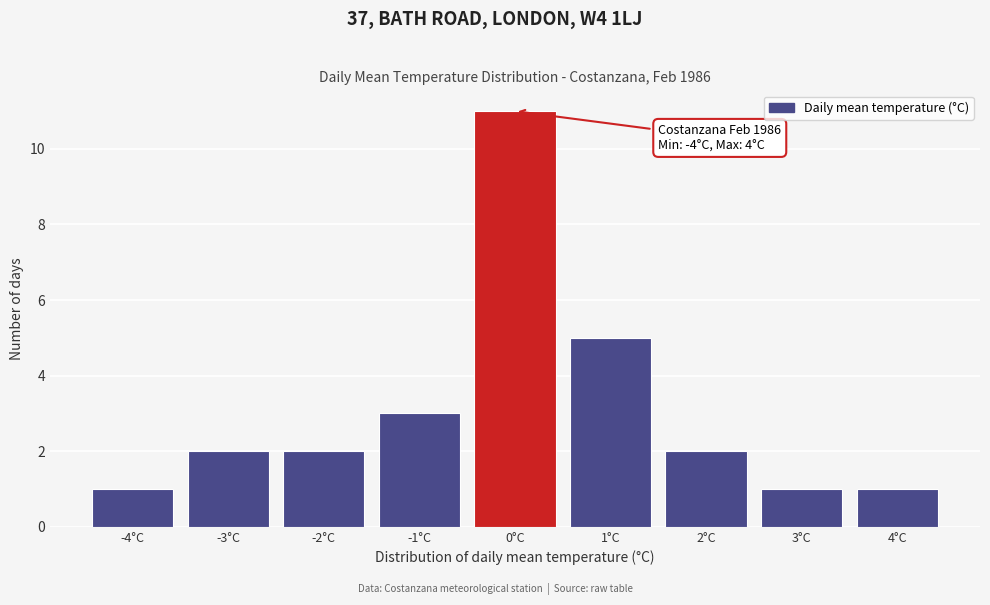

Which range on the x-axis has the tallest bar?

-0.5 to 0.5